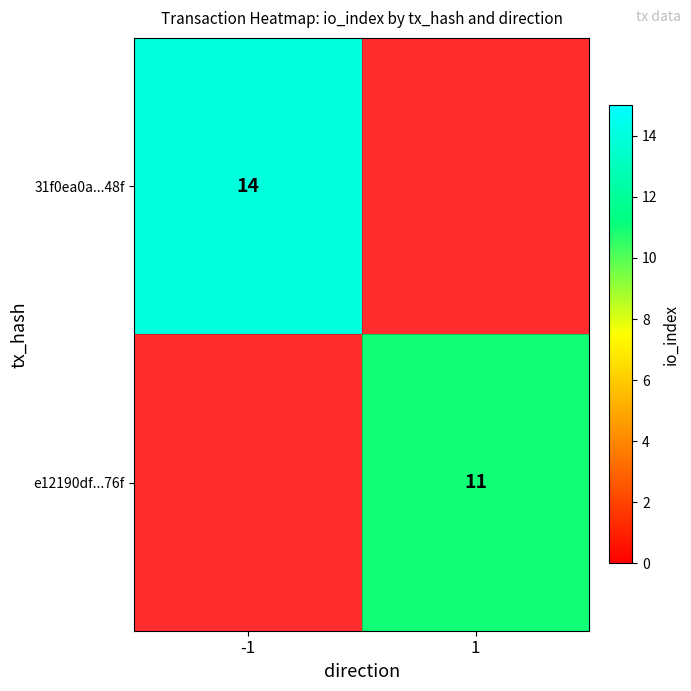

The value of 31f0ea0a...48f at -1 is 7. True or false?

False